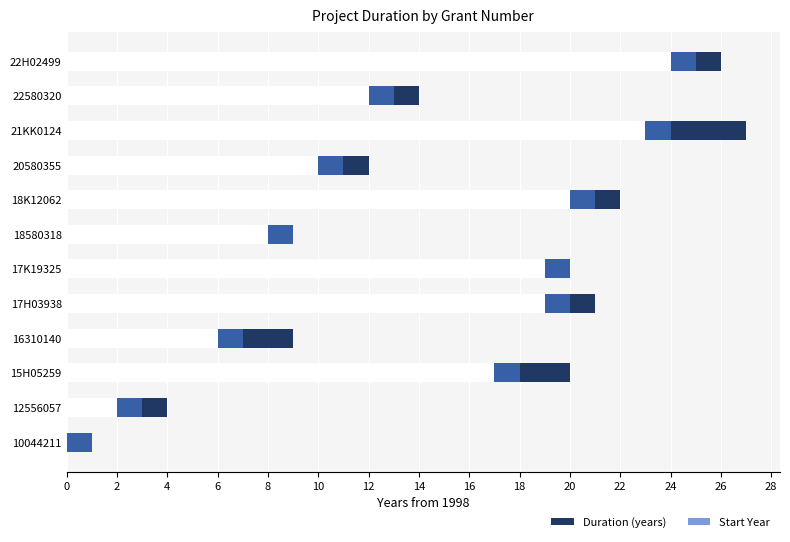

What is the sum of all Duration (years) values?

25.0